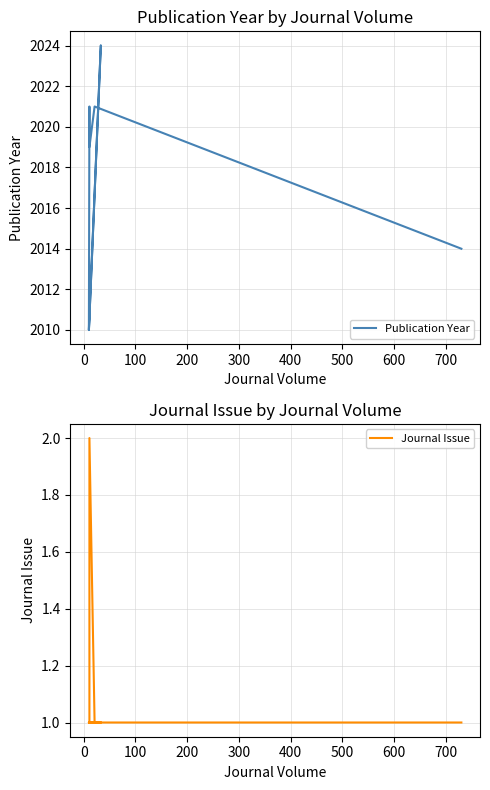

How many data points in Journal Issue are above 1?

1